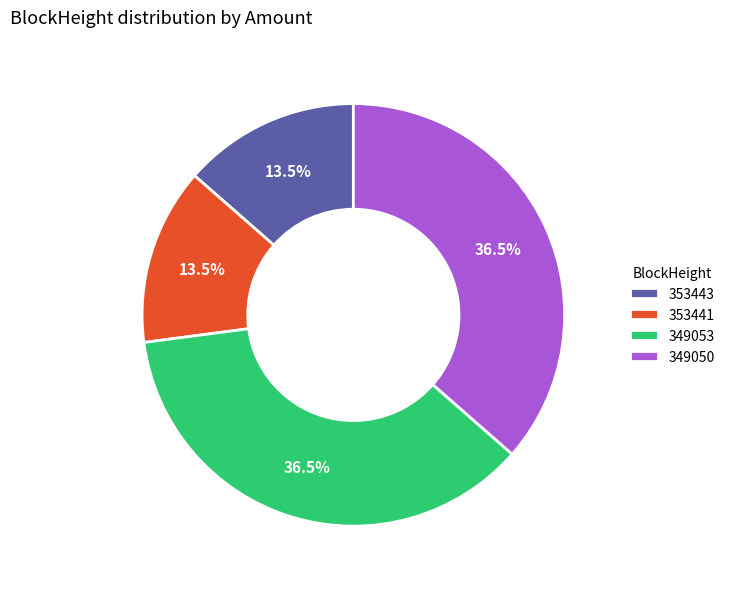

Is 353441 the majority of the pie?

No